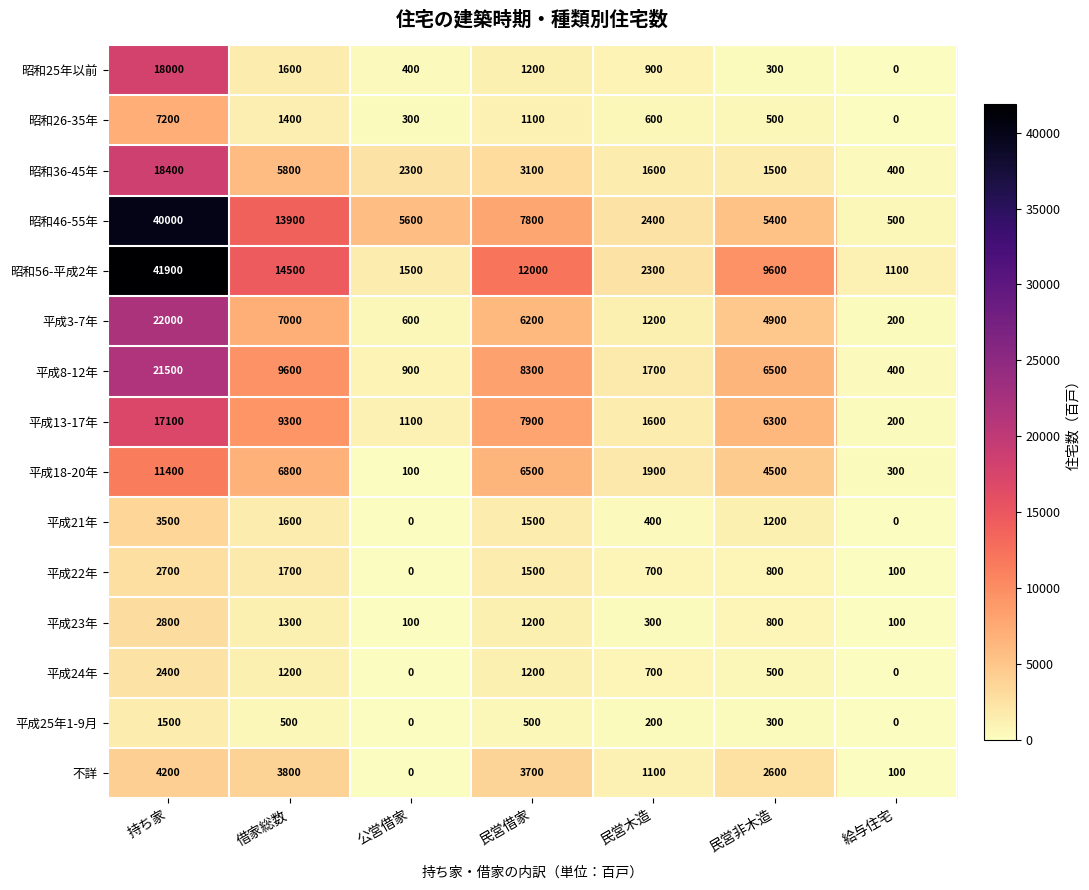

Rank the categories by 昭和36-45年 value from lowest to highest.

給与住宅, 民営非木造, 民営木造, 公営借家, 民営借家, 借家総数, 持ち家